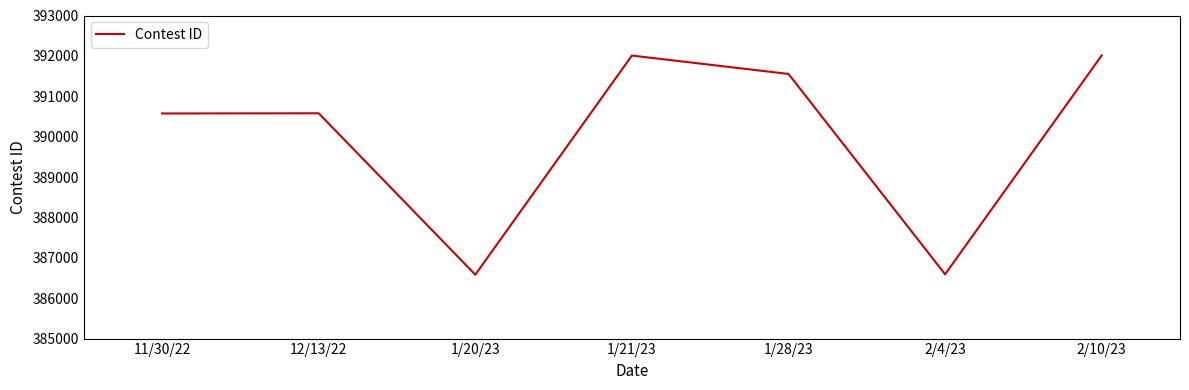

What is the maximum value shown in the chart?

392011